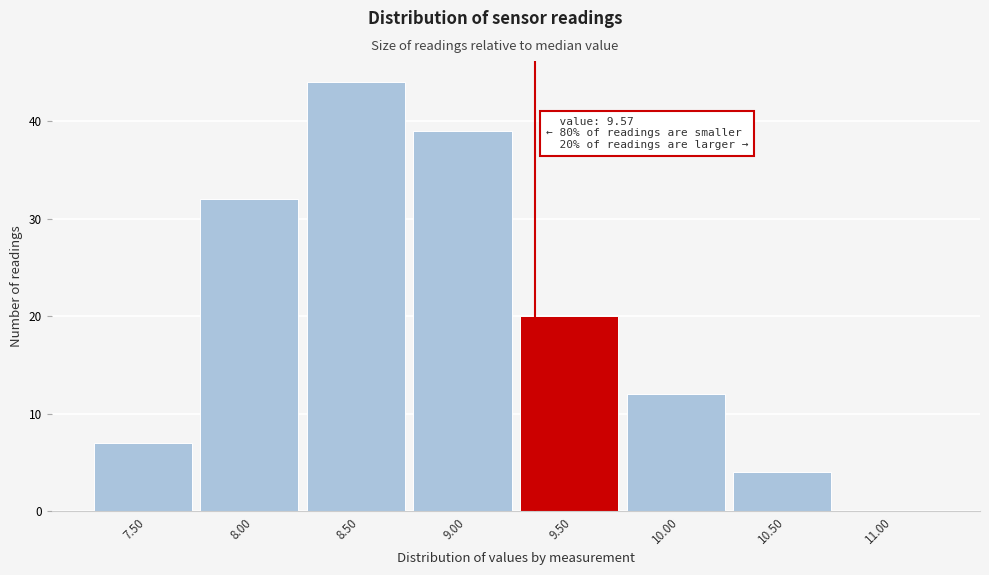

Reading left to right, transcribe all the data shown in this chart.

7.50=7	8.00=32	8.50=44	9.00=39	9.50=20	10.00=12	10.50=4	11.00=0